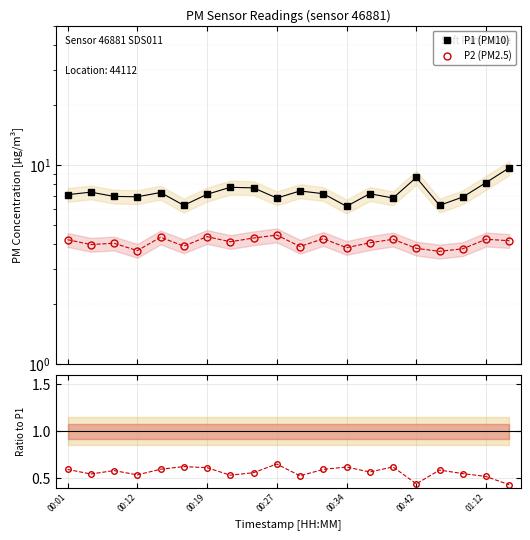

Reading left to right, transcribe all the data shown in this chart.

P1 (PM10): 7.1	7.3	6.9	6.9	7.2	6.2	7.1	7.7	7.7	6.8	7.4	7.2	6.2	7.2	6.8	8.6	6.2	6.9	8.1	9.7
P2 (PM2.5): 4.2	4.0	4.0	3.7	4.3	3.9	4.3	4.1	4.3	4.4	3.9	4.2	3.8	4.0	4.2	3.8	3.7	3.8	4.2	4.2
P2/P1: 0.6	0.5	0.6	0.5	0.6	0.6	0.6	0.5	0.6	0.7	0.5	0.6	0.6	0.6	0.6	0.4	0.6	0.5	0.5	0.4